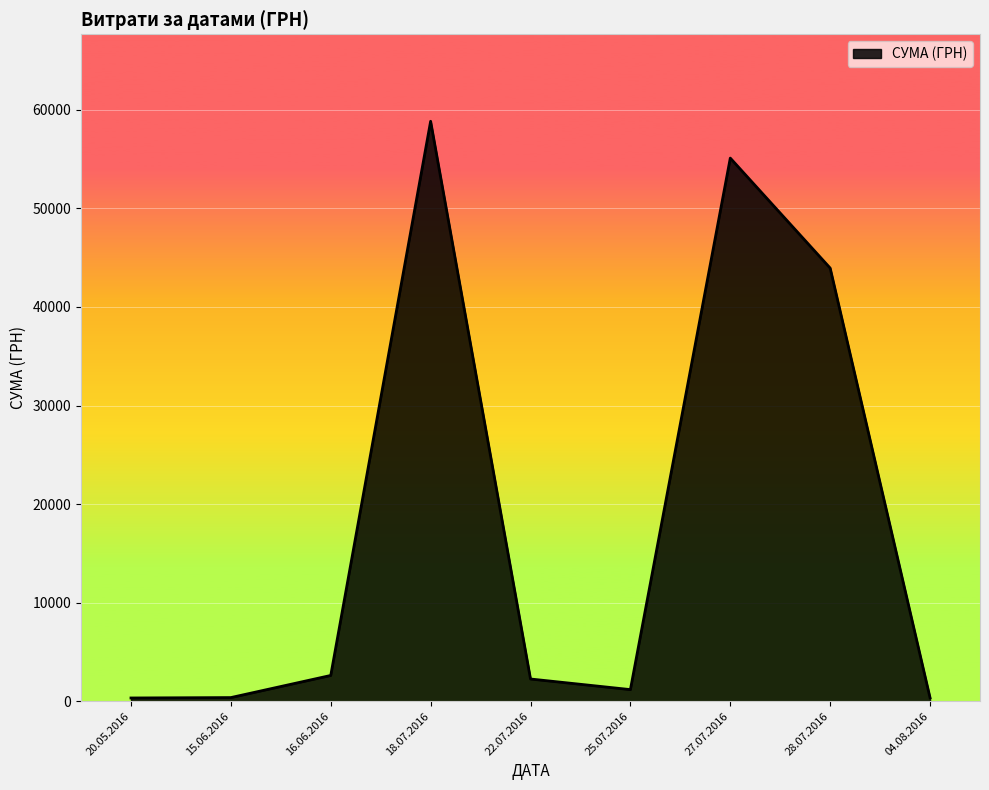

At which label is the value closest to 29585?

28.07.2016